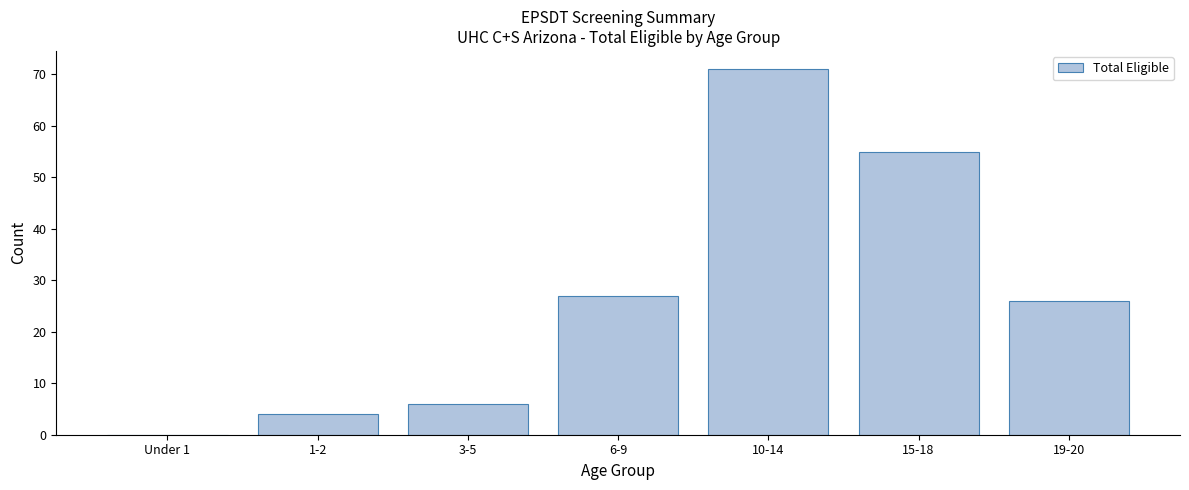

Reading left to right, transcribe all the data shown in this chart.

Under 1=0	1-2=4	3-5=6	6-9=27	10-14=71	15-18=55	19-20=26